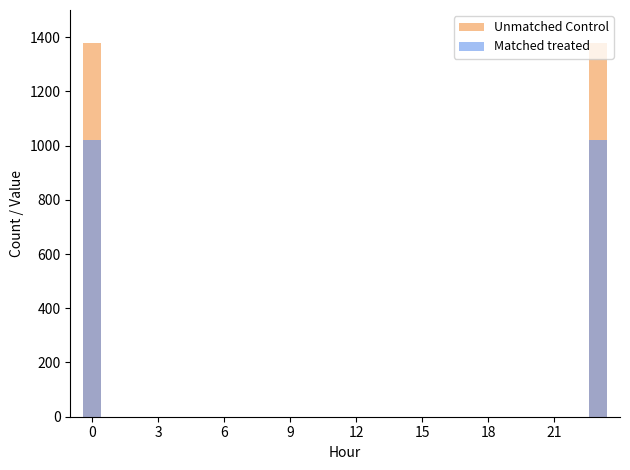

Reading left to right, list all the values displayed in this chart.

Unmatched Control: 1380	0	0	0	0	0	0	0	0	0	0	0	0	0	0	0	0	0	0	0	0	0	0	1380
Matched treated: 1020	0	0	0	0	0	0	0	0	0	0	0	0	0	0	0	0	0	0	0	0	0	0	1020